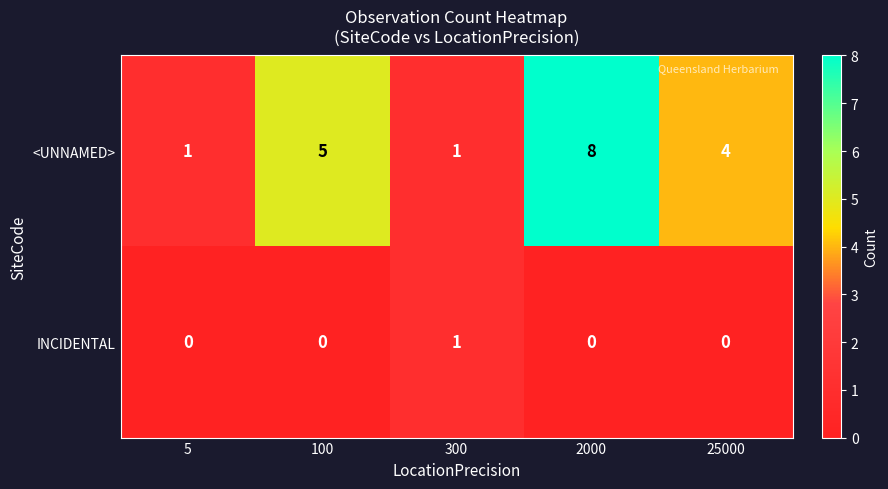

The INCIDENTAL series shows 1 at 100. True or false?

False